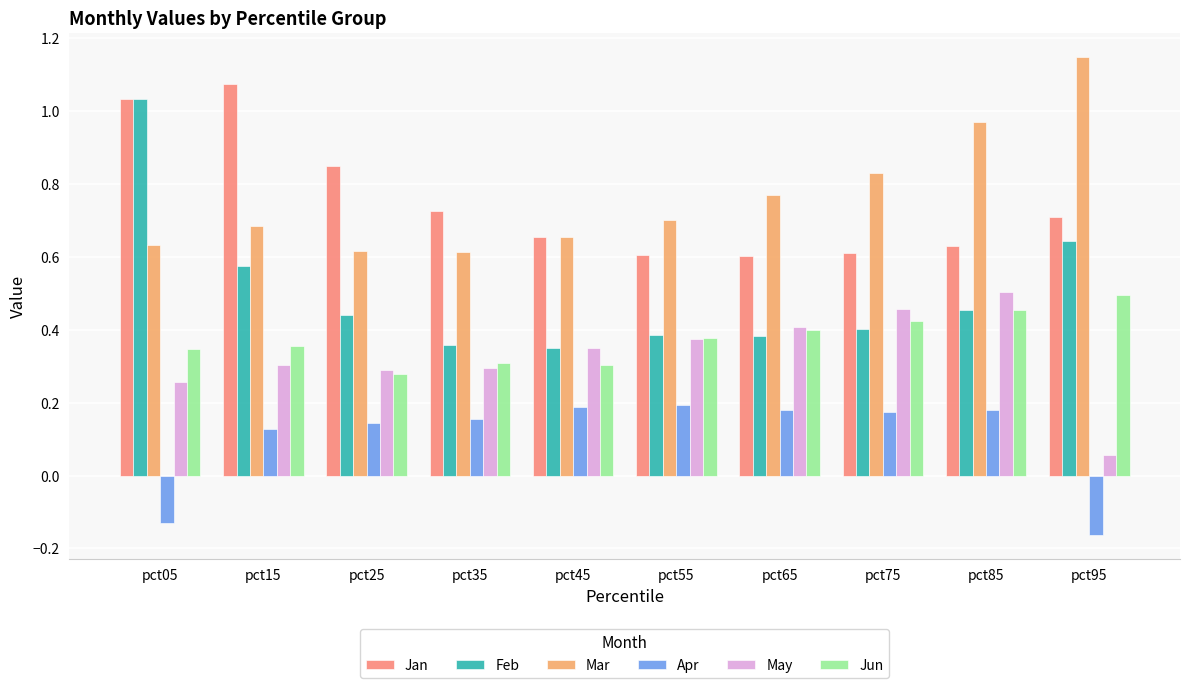

The value of Jun at pct15 is 0.6. True or false?

False